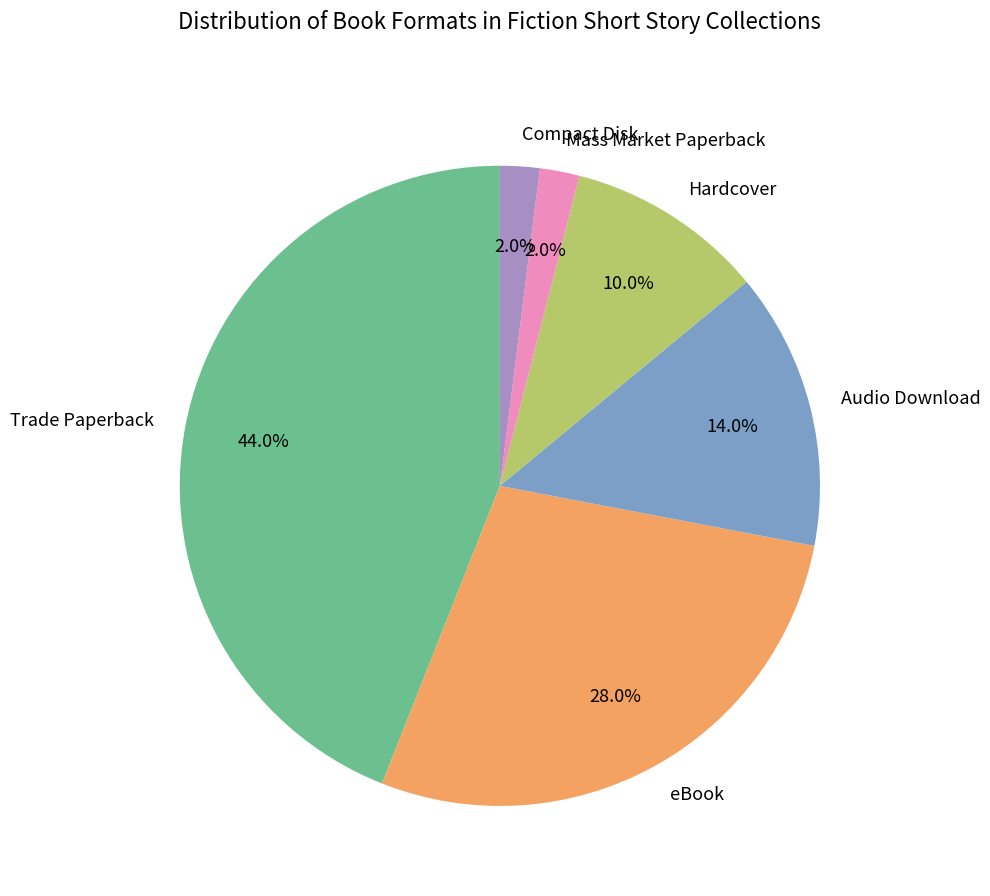

Does any single category account for the majority?

No